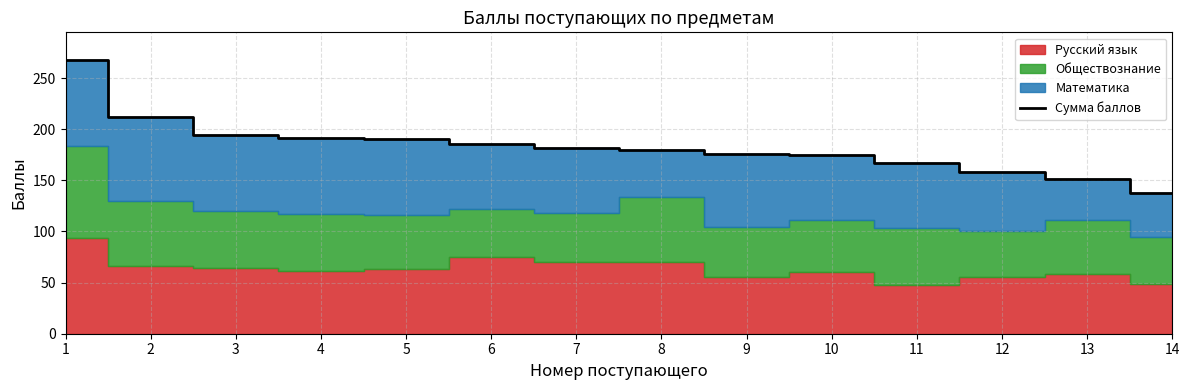

How many lines are shown in the chart?

1